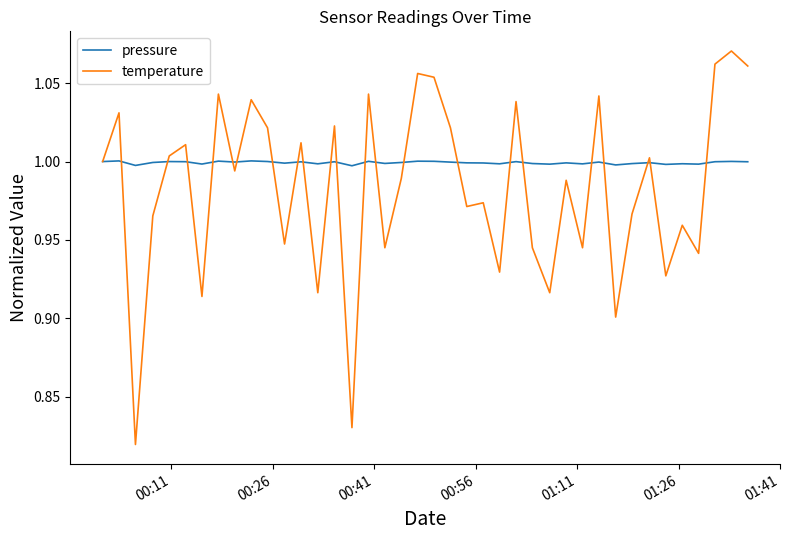

Does the chart have visible grid lines?

No